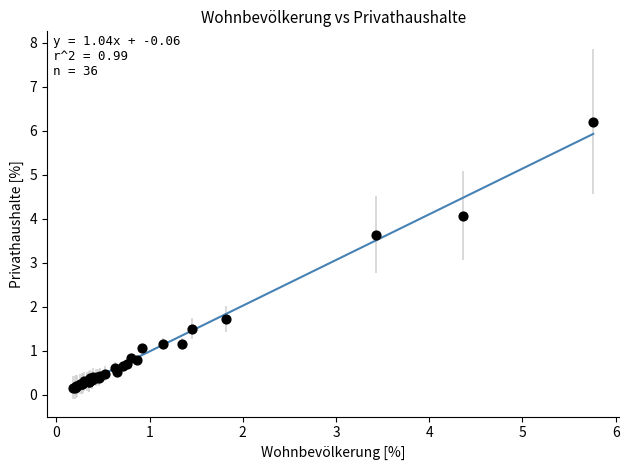

What Y value in the scatter plot is closest to 3?

3.6